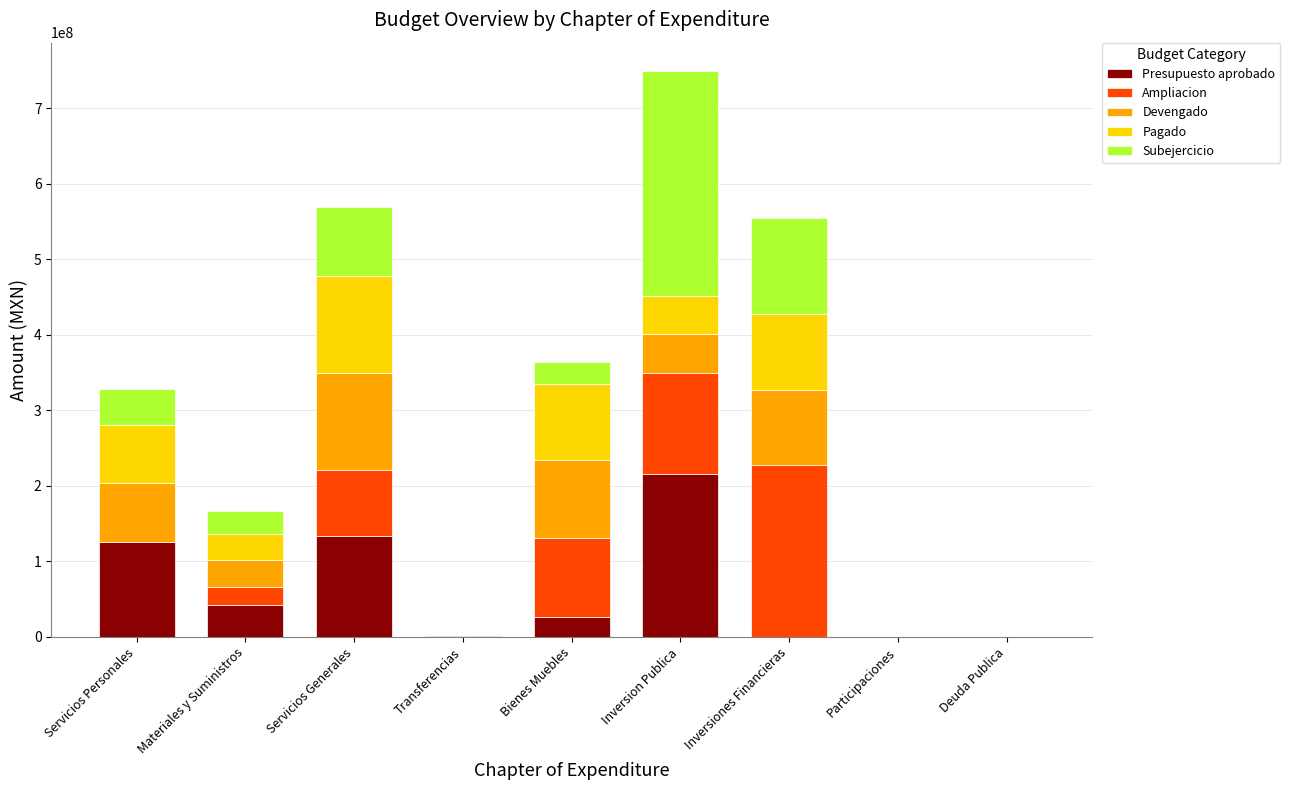

Rank the series by their maximum value, from lowest to highest.

Pagado, Devengado, Presupuesto aprobado, Ampliacion, Subejercicio